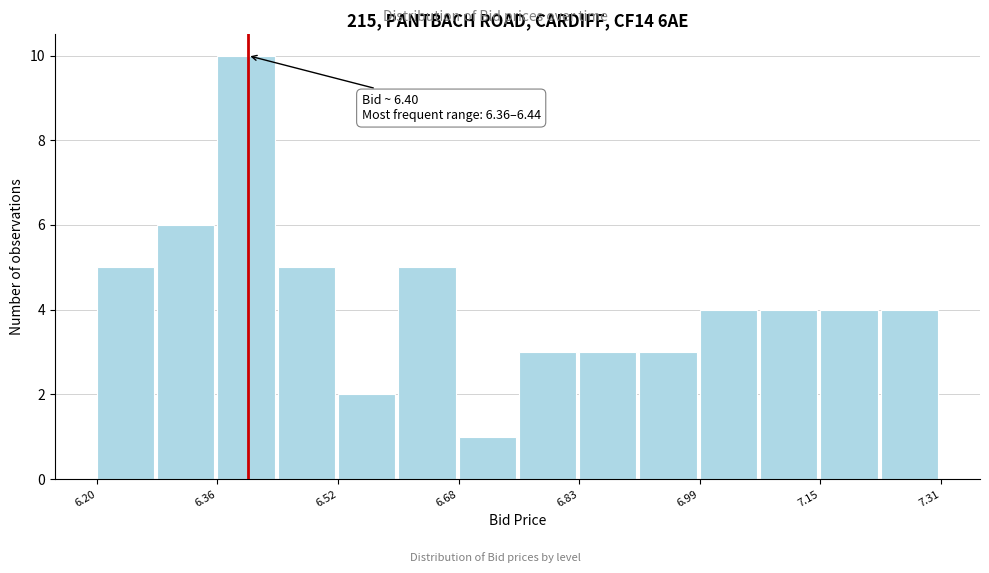

Around what value on the x-axis is the tallest bar? Give the approximate position of its centre, as read against the axis.

6.40